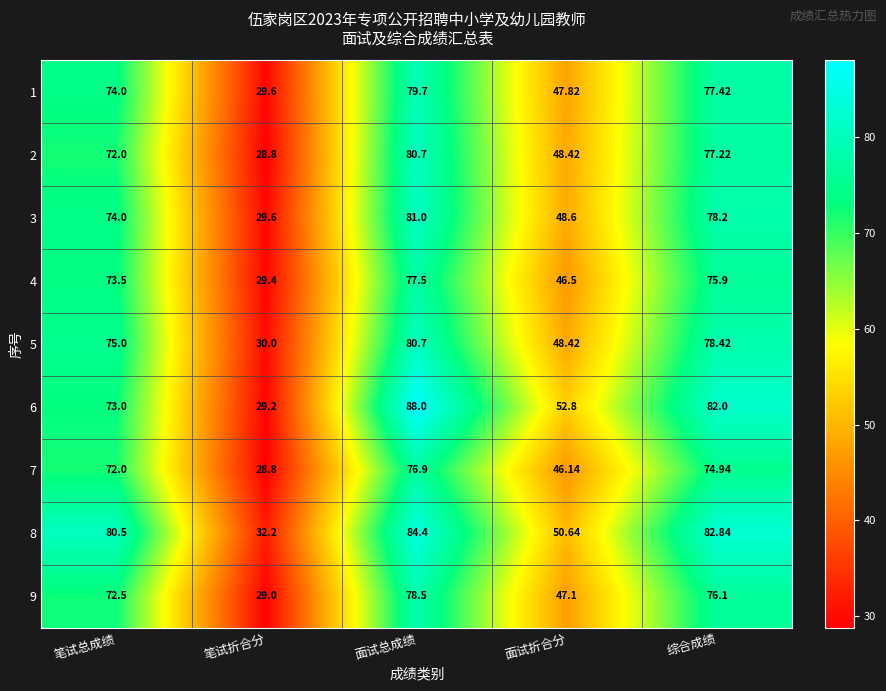

Which series has the largest total across all categories?

8